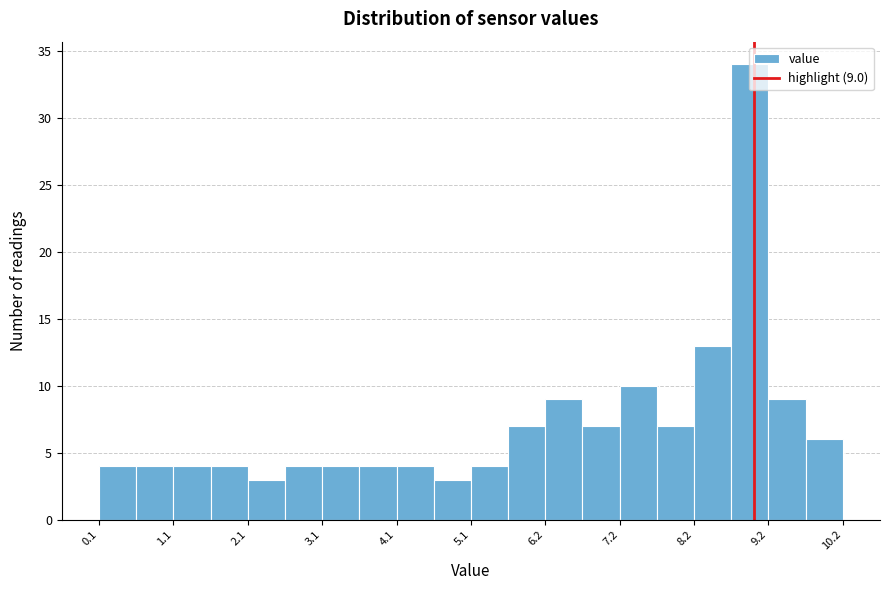

Read against the x-axis, roughly where is the centre of the tallest bar?

9.0